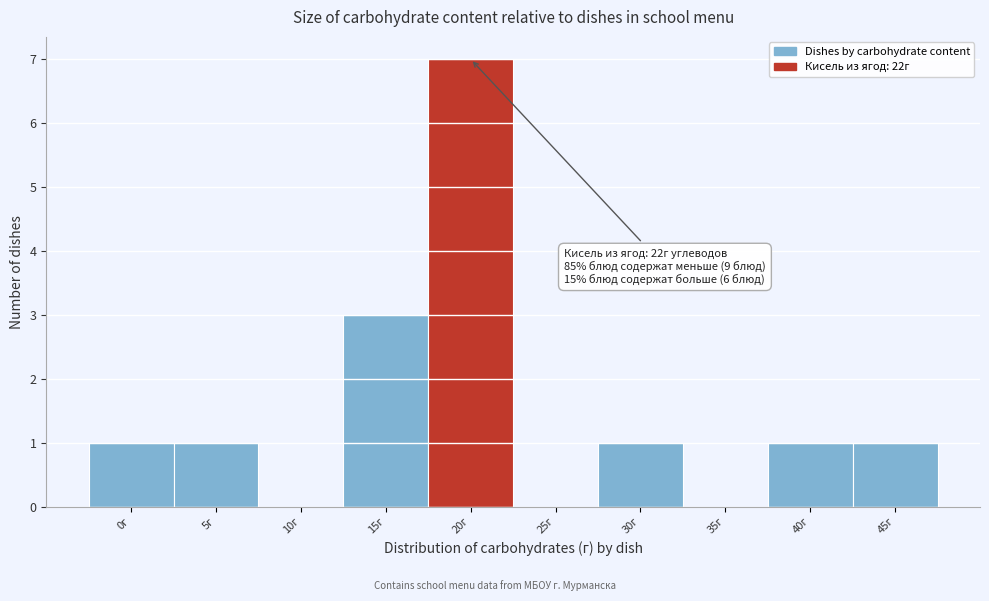

Reading left to right, what are all the values shown in this chart?

0г=1	5г=1	10г=0	15г=3	20г=7	25г=0	30г=1	35г=0	40г=1	45г=1